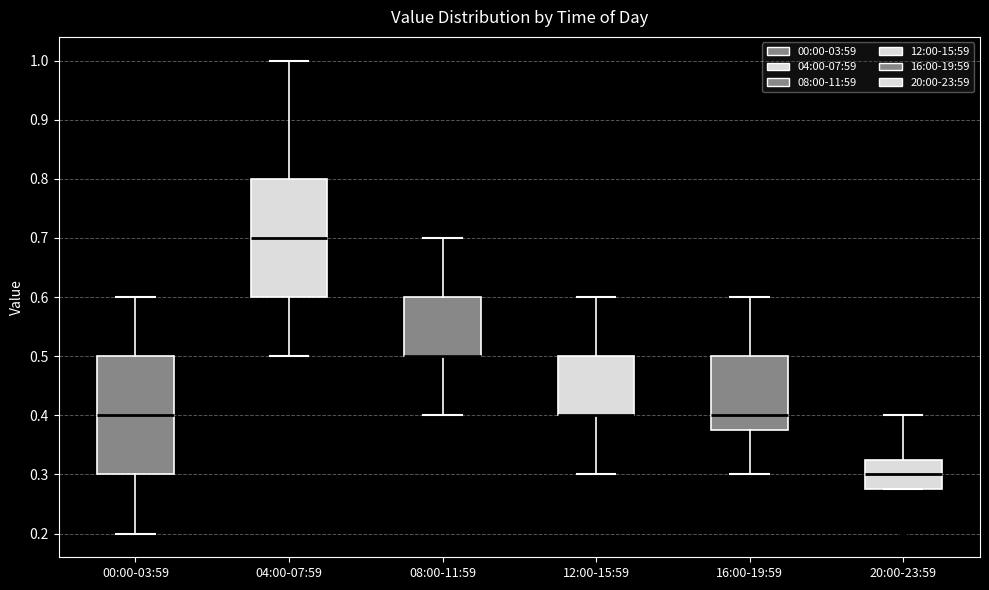

Where is the upper edge of the box for 20:00-23:59 on the y-axis? The values are not printed on the chart, so give them approximately, as read against the axis.

0.33